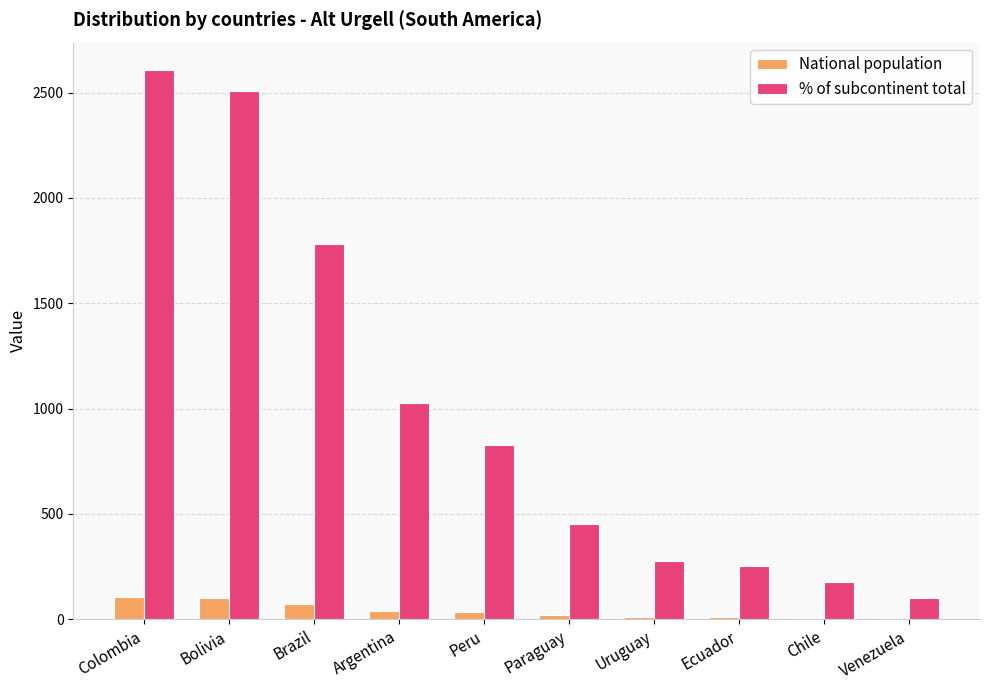

Is it true that National population equals 41 at Argentina?

True